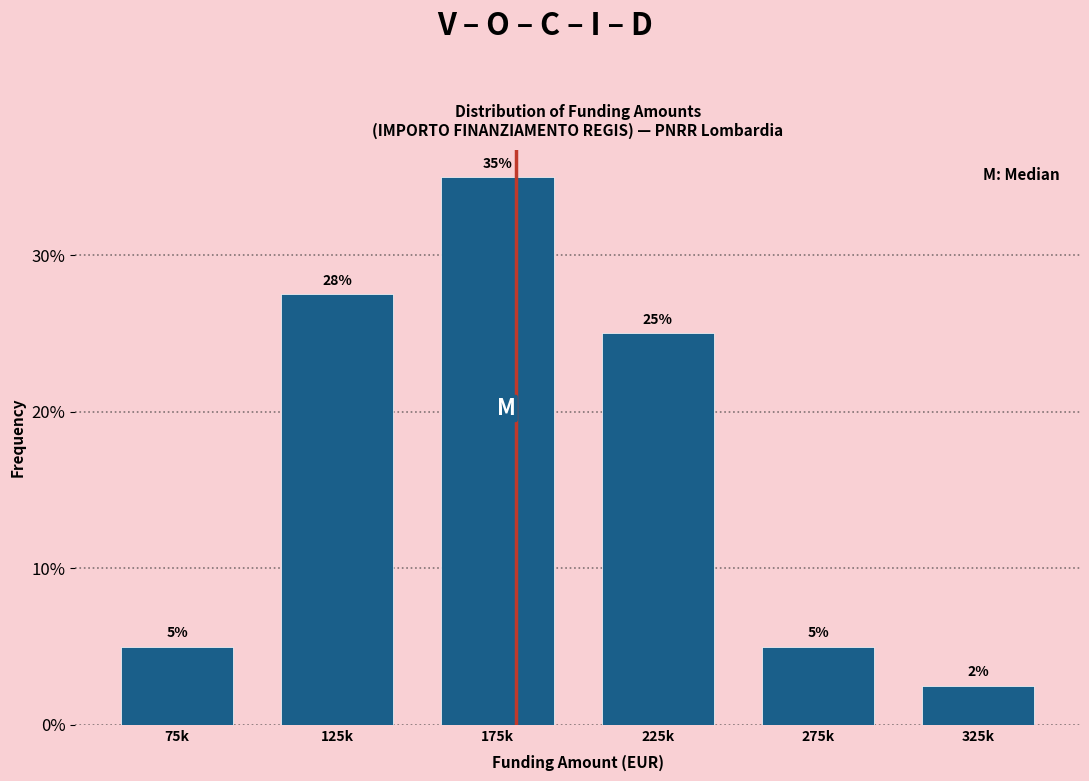

Is it true that the value at 175k is 10.9?

False